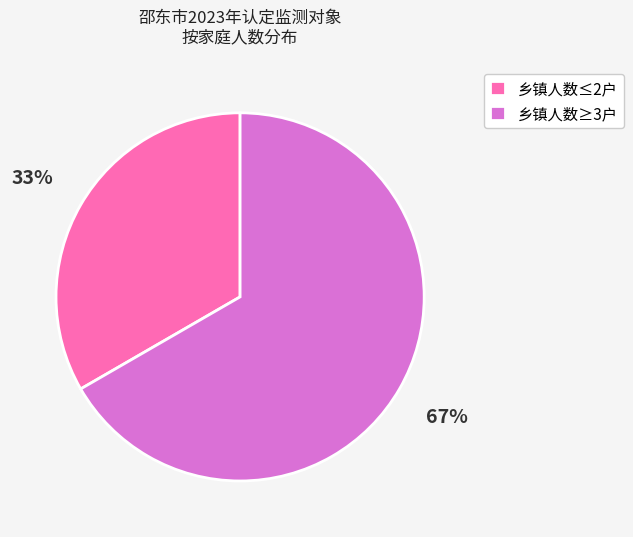

What percentage is the 乡镇人数≥3户 slice, to the nearest percent?

67%